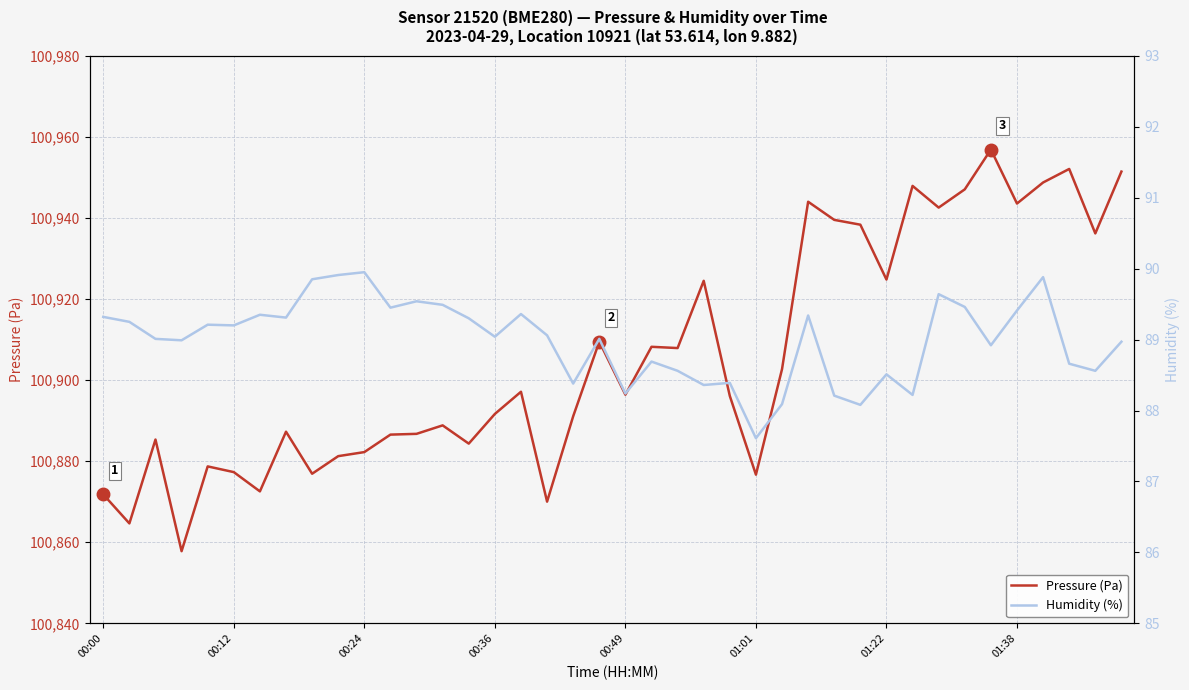

How many lines are shown in the chart?

2